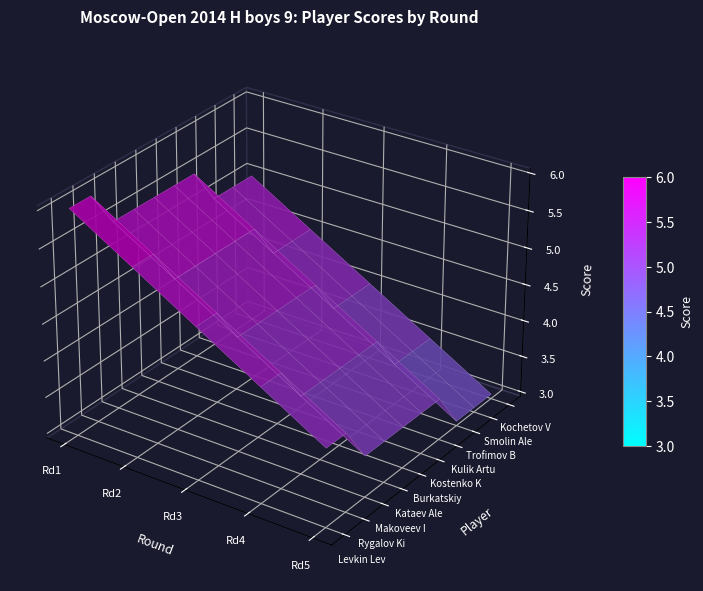

Rank the series by their maximum value, from highest to lowest.

Levkin Lev, Rygalov Kirill, Makoveev Ilya, Kataev Aleksandr, Burkatskiy Egor, Kostenko Kirill, Kulik Artur, Trofimov Boris, Smolin Alex, Kochetov Vyacheslav